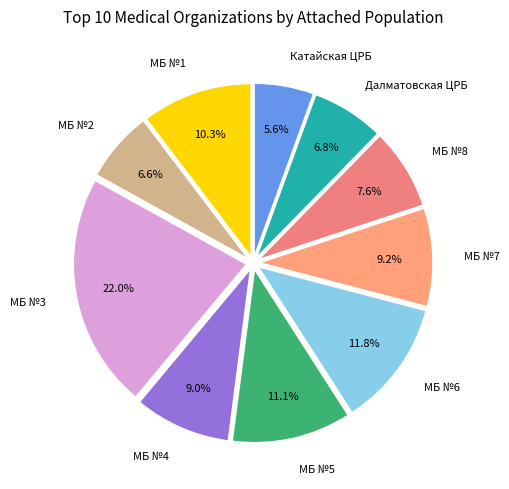

How many segments does this pie chart have?

10